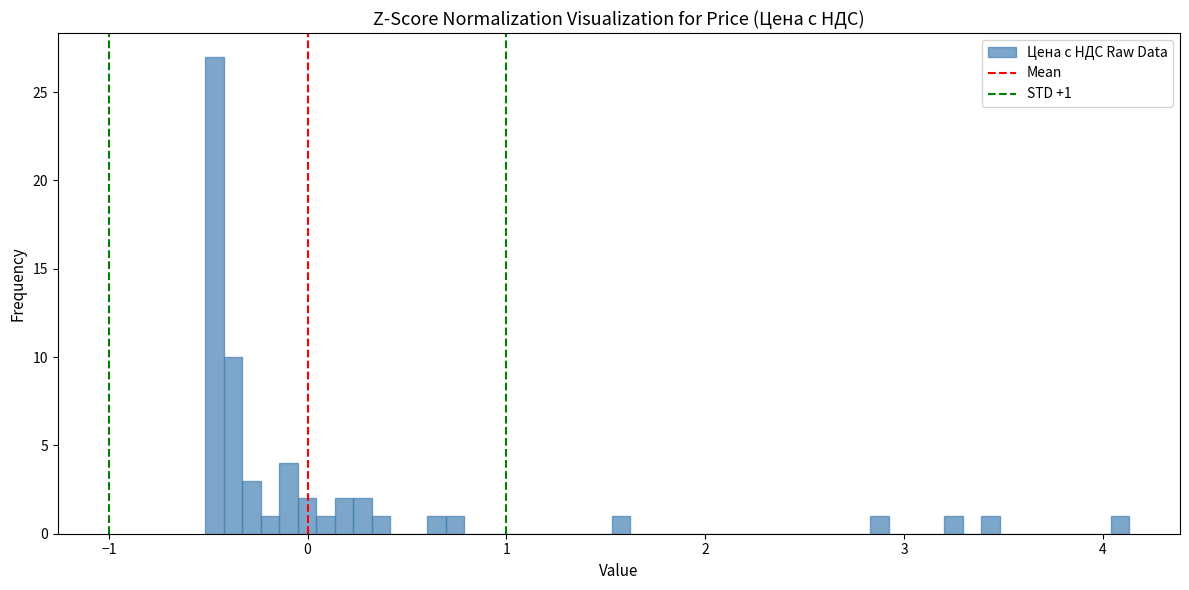

Around what value on the x-axis is the tallest bar? Give the approximate position of its centre, as read against the axis.

-0.5